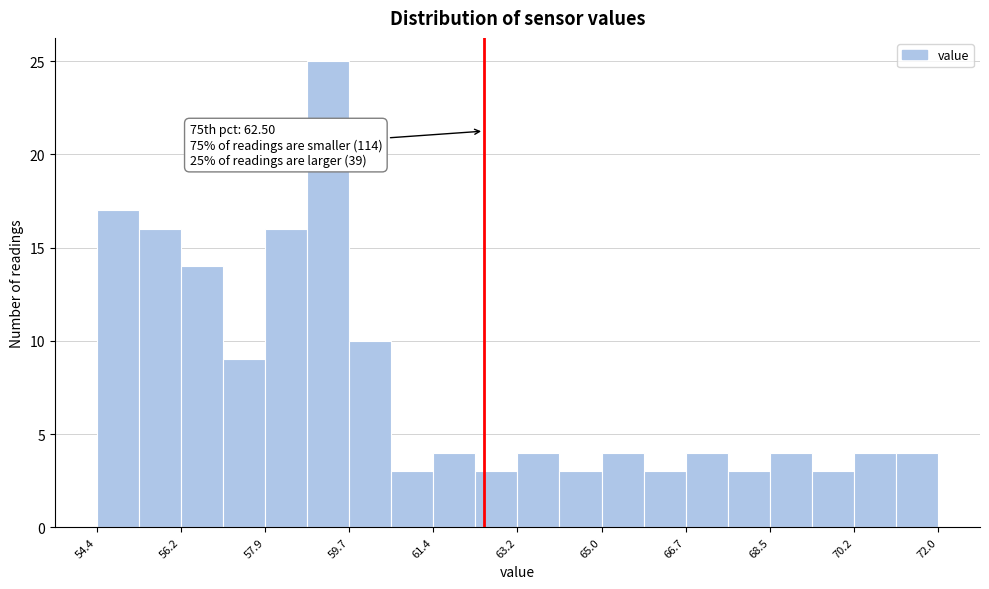

Over which range of the x-axis is the bar tallest?

58.80 to 59.68